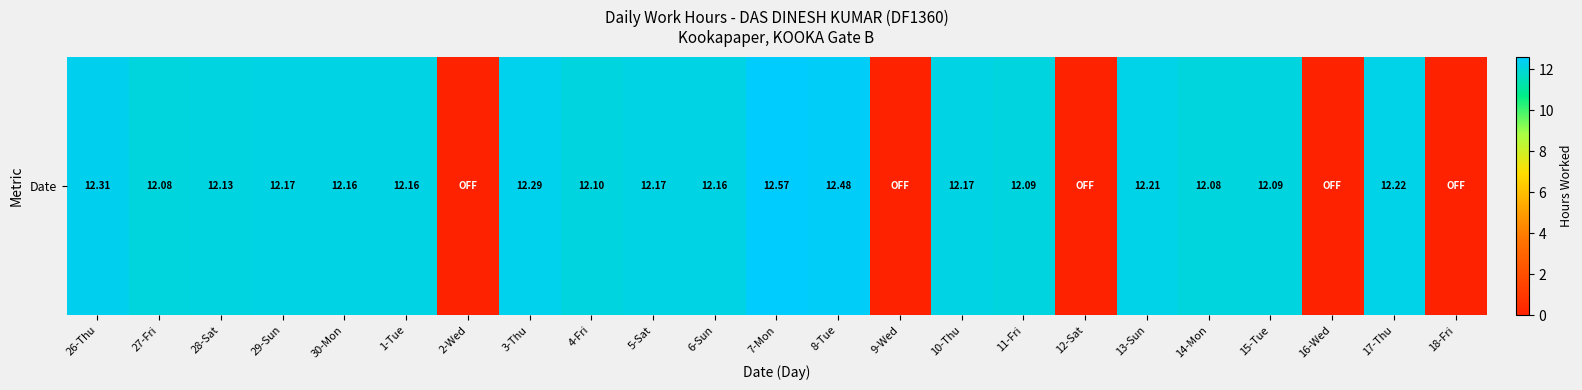

The chart shows a value of 6.5 at 13-Sun. True or false?

False